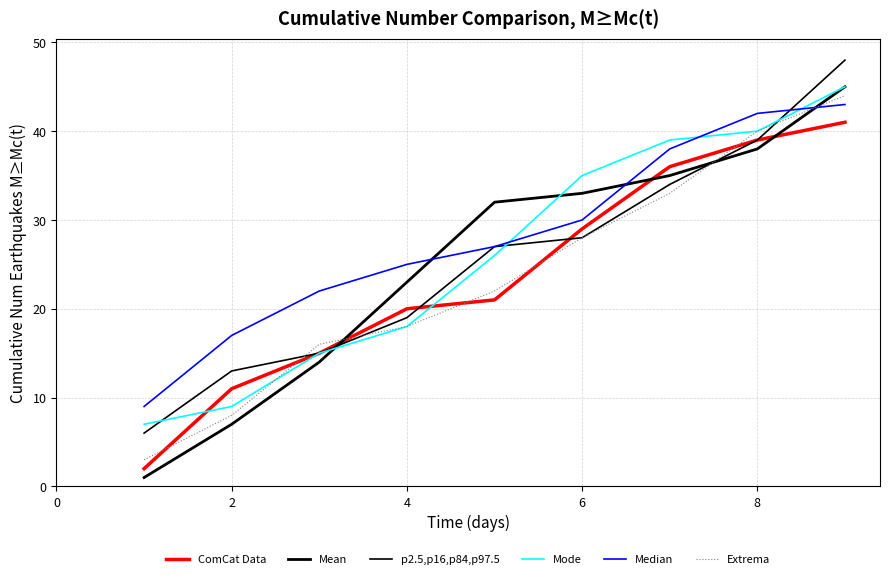

What is the difference between the maximum and minimum values in the Extrema series?

41